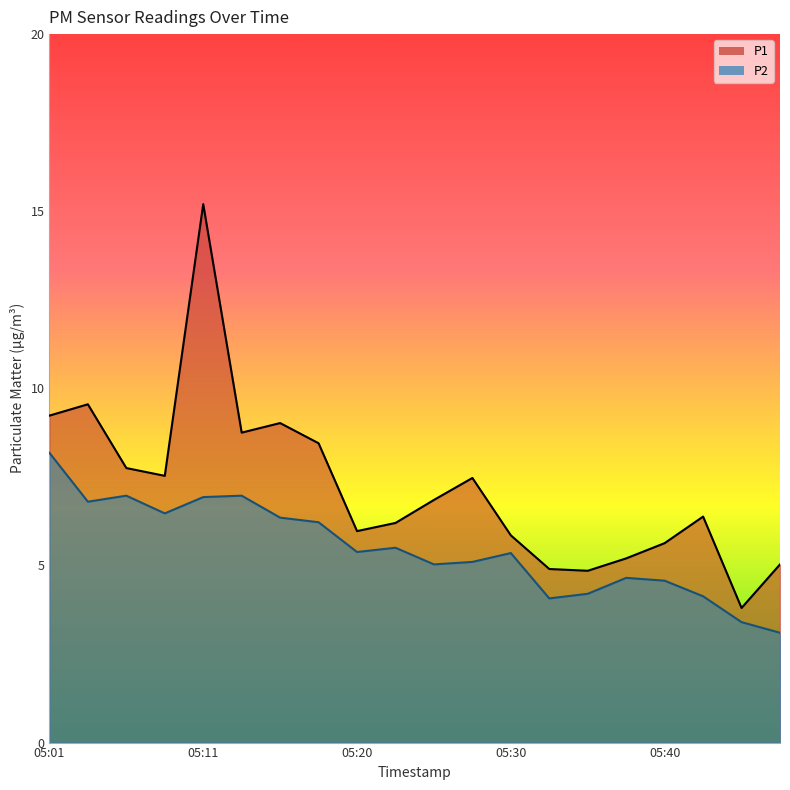

The value of P2 at 05:03 is 6.8. True or false?

True